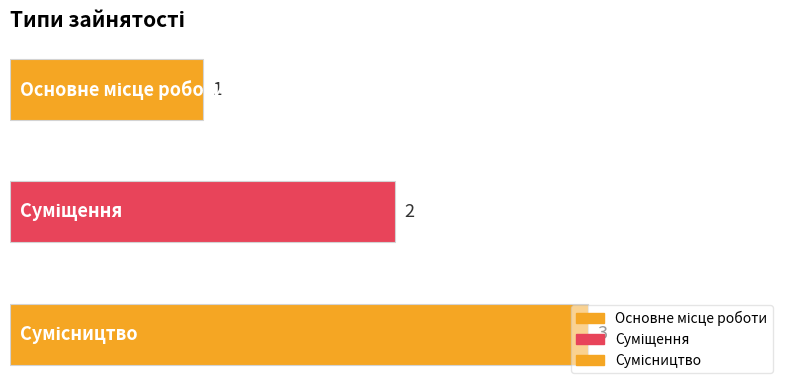

What is the smallest value displayed?

1